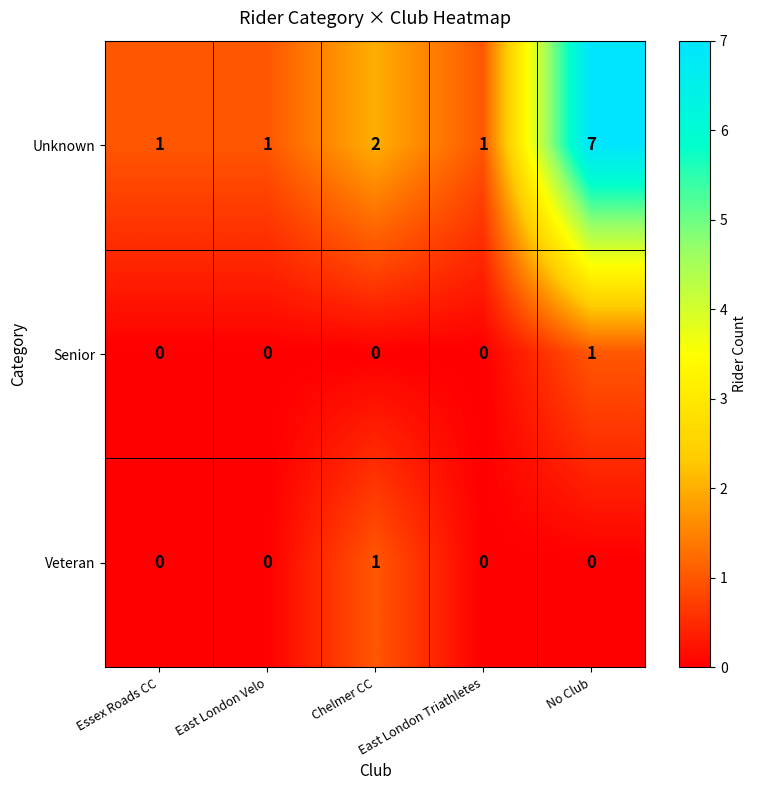

How many Senior values are between 0 and 1?

5